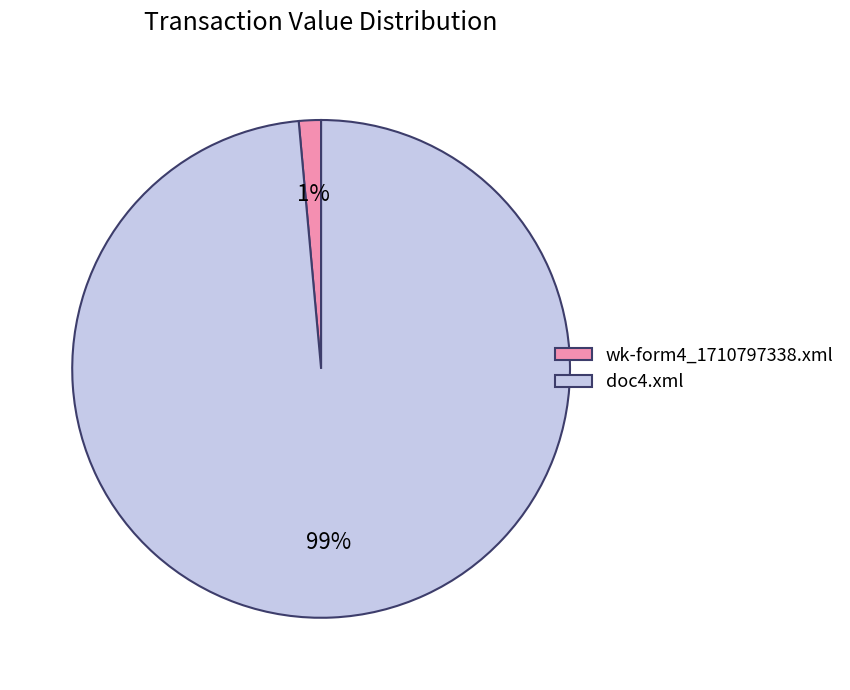

To the nearest percent, what is the average slice percentage?

50%